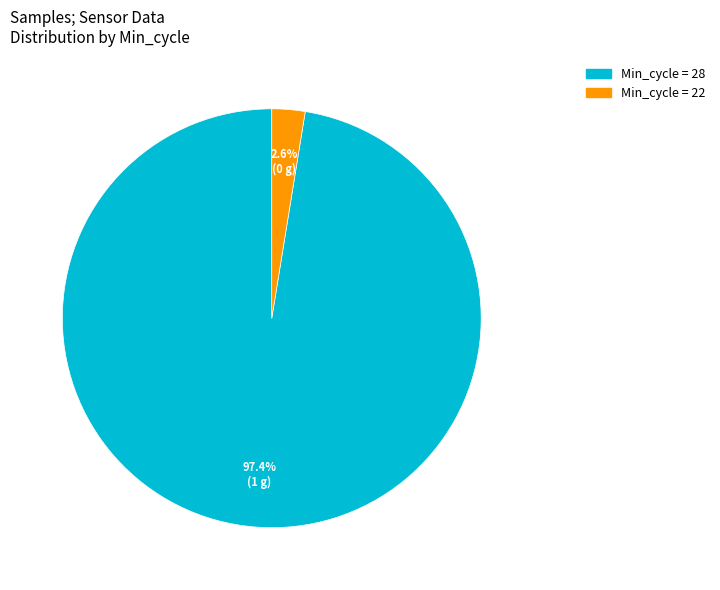

Is there any slice that represents more than half of the pie?

Yes